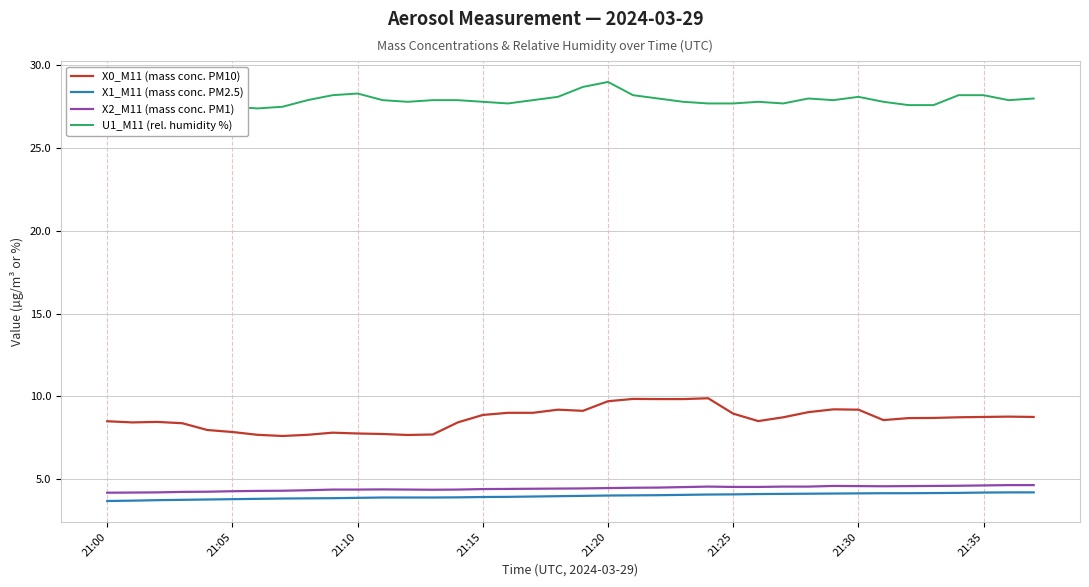

What are all the series names shown in the legend?

X0_M11 (mass conc. PM10), X1_M11 (mass conc. PM2.5), X2_M11 (mass conc. PM1), U1_M11 (rel. humidity %)